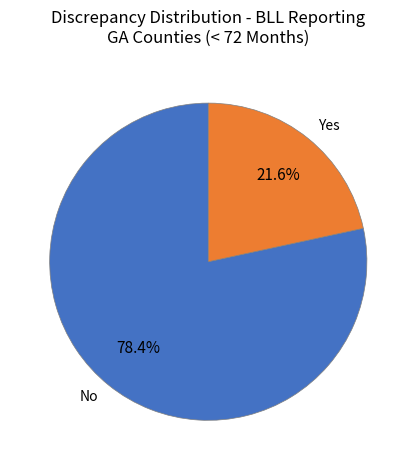

Between Yes and No, which is larger?

No